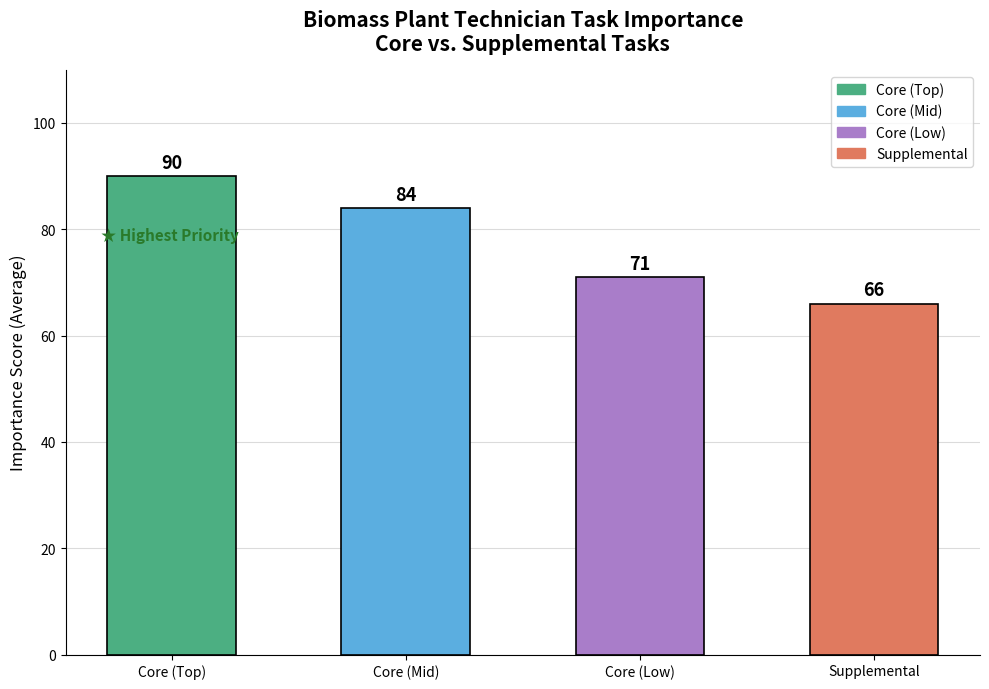

Which label corresponds to the largest value in the chart?

Core (Top)